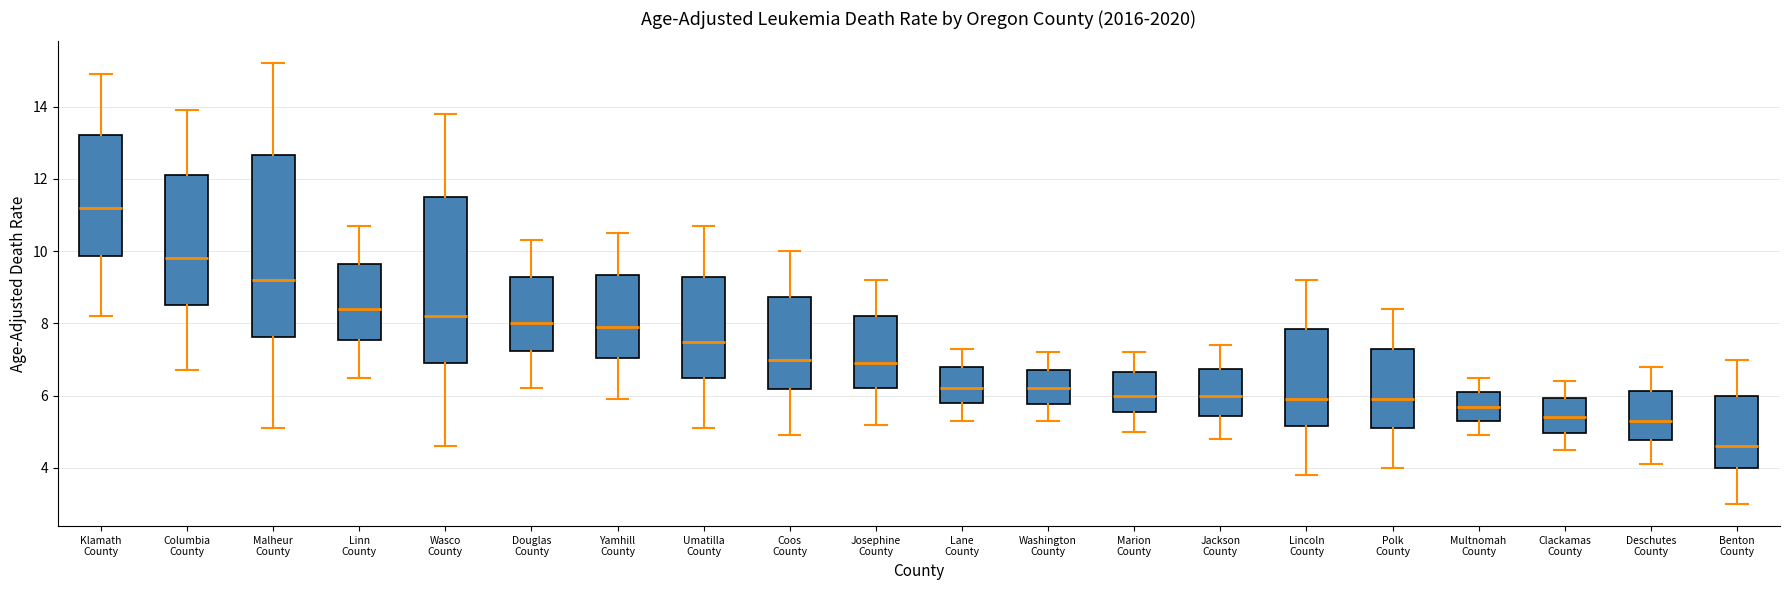

Reading left to right, read every box against the y-axis: the position of its median line, the range the box covers, and the ends of its whiskers. The values are not printed on the chart, so give them approximately, as read against the axis.

Klamath County: median 11.2, box 9.8 to 13.2, whiskers 8.2 to 15.0
Columbia County: median 9.8, box 8.6 to 12.2, whiskers 6.8 to 14.0
Malheur County: median 9.2, box 7.6 to 12.6, whiskers 5.2 to 15.2
Linn County: median 8.4, box 7.6 to 9.6, whiskers 6.6 to 10.8
Wasco County: median 8.2, box 7.0 to 11.6, whiskers 4.6 to 13.8
Douglas County: median 8.0, box 7.2 to 9.2, whiskers 6.2 to 10.4
Yamhill County: median 8.0, box 7.0 to 9.4, whiskers 6.0 to 10.6
Umatilla County: median 7.6, box 6.6 to 9.4, whiskers 5.2 to 10.8
Coos County: median 7.0, box 6.2 to 8.8, whiskers 5.0 to 10.0
Josephine County: median 7.0, box 6.2 to 8.2, whiskers 5.2 to 9.2
Lane County: median 6.2, box 5.8 to 6.8, whiskers 5.4 to 7.4
Washington County: median 6.2, box 5.8 to 6.8, whiskers 5.4 to 7.2
Marion County: median 6.0, box 5.6 to 6.6, whiskers 5.0 to 7.2
Jackson County: median 6.0, box 5.4 to 6.8, whiskers 4.8 to 7.4
Lincoln County: median 6.0, box 5.2 to 7.8, whiskers 3.8 to 9.2
Polk County: median 6.0, box 5.2 to 7.4, whiskers 4.0 to 8.4
Multnomah County: median 5.8, box 5.4 to 6.2, whiskers 5.0 to 6.6
Clackamas County: median 5.4, box 5.0 to 6.0, whiskers 4.6 to 6.4
Deschutes County: median 5.4, box 4.8 to 6.2, whiskers 4.2 to 6.8
Benton County: median 4.6, box 4.0 to 6.0, whiskers 3.0 to 7.0